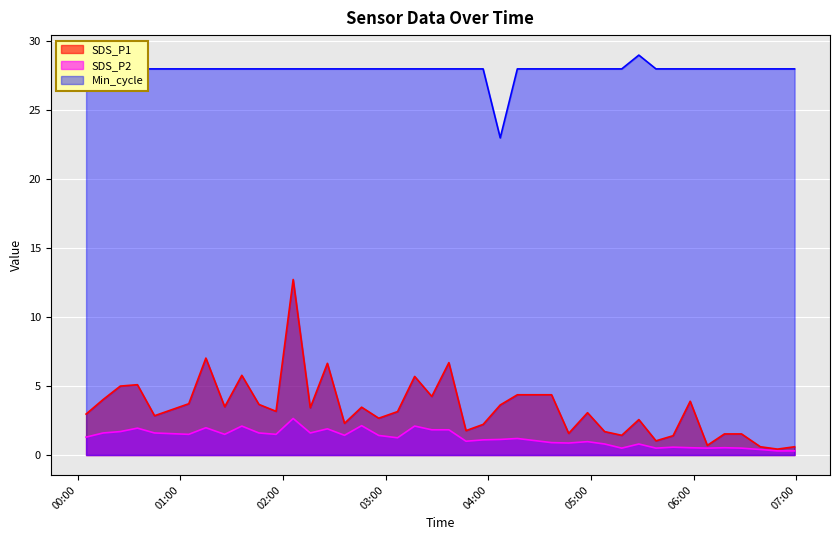

True or false: SDS_P1 and Min_cycle intersect in this chart.

False